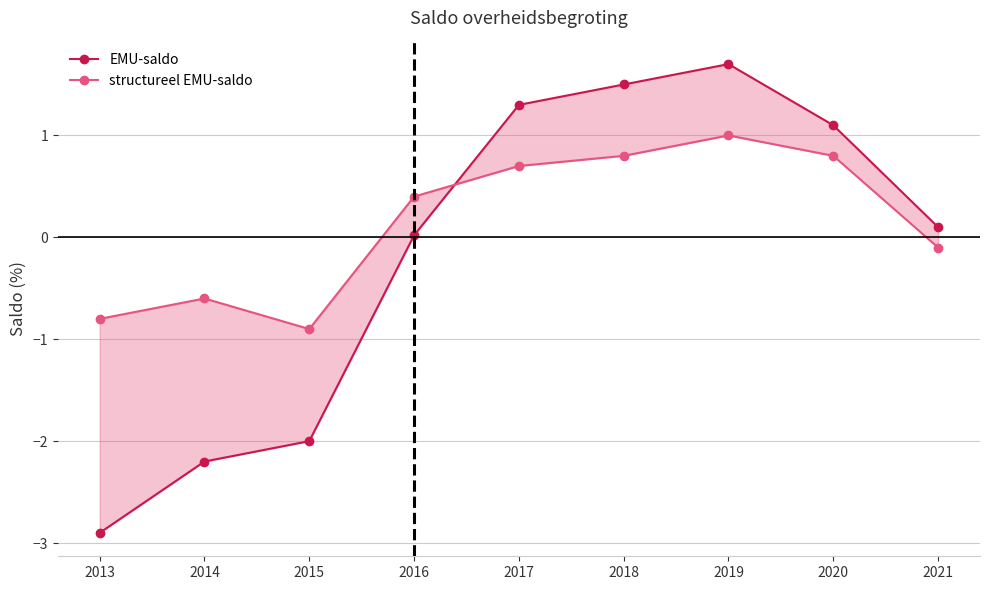

Reading right to left, transcribe all the data shown in this chart.

EMU-saldo: 2021=0.1	2020=1.1	2019=1.7	2018=1.5	2017=1.3	2016=0.0	2015=-2.0	2014=-2.2	2013=-2.9
structureel EMU-saldo: 2021=-0.1	2020=0.8	2019=1.0	2018=0.8	2017=0.7	2016=0.4	2015=-0.9	2014=-0.6	2013=-0.8